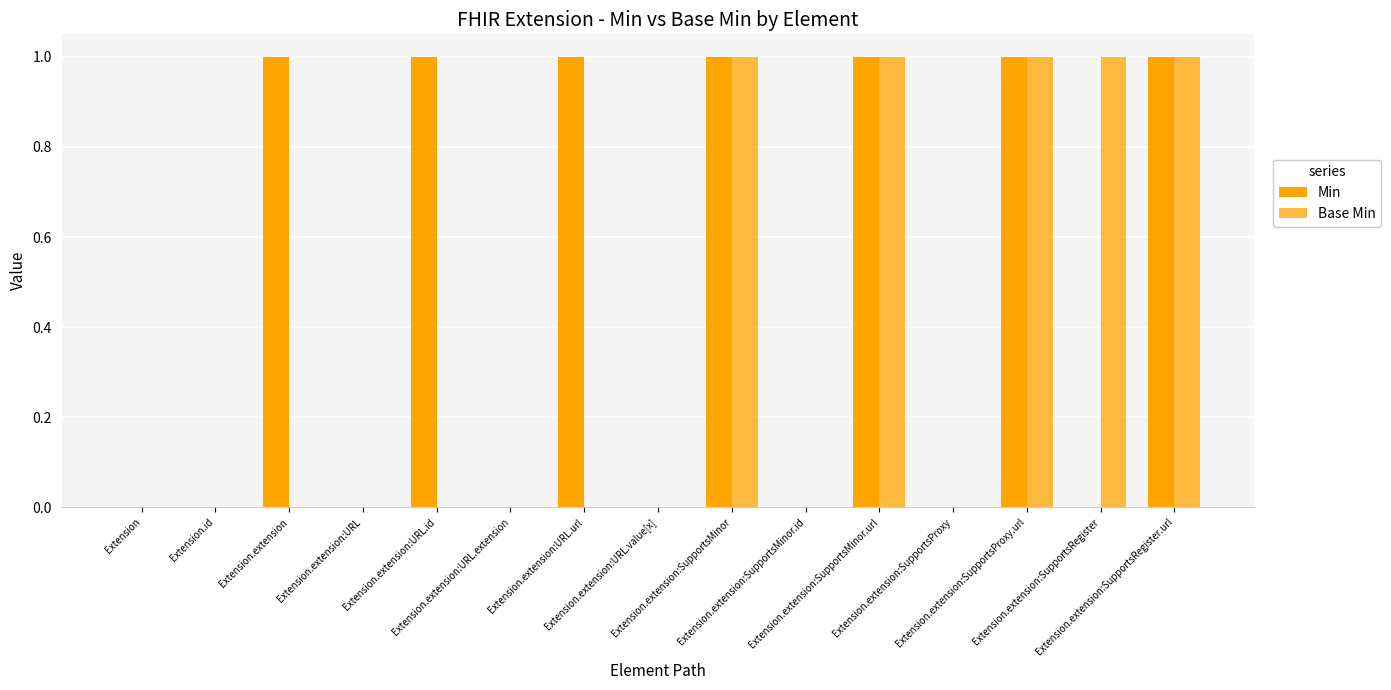

Count the number of categories in the chart.

15